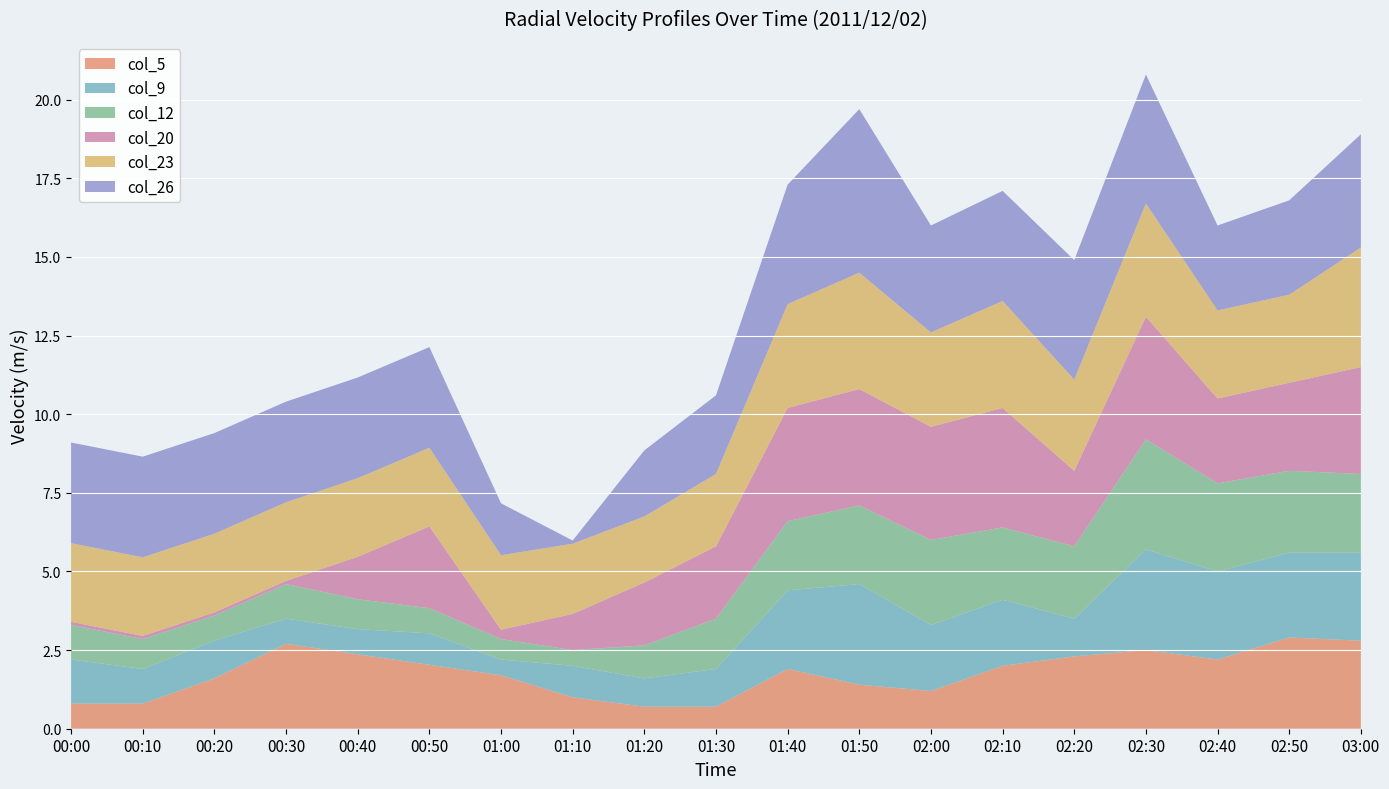

What is the total value across all series at 02:50?

16.8